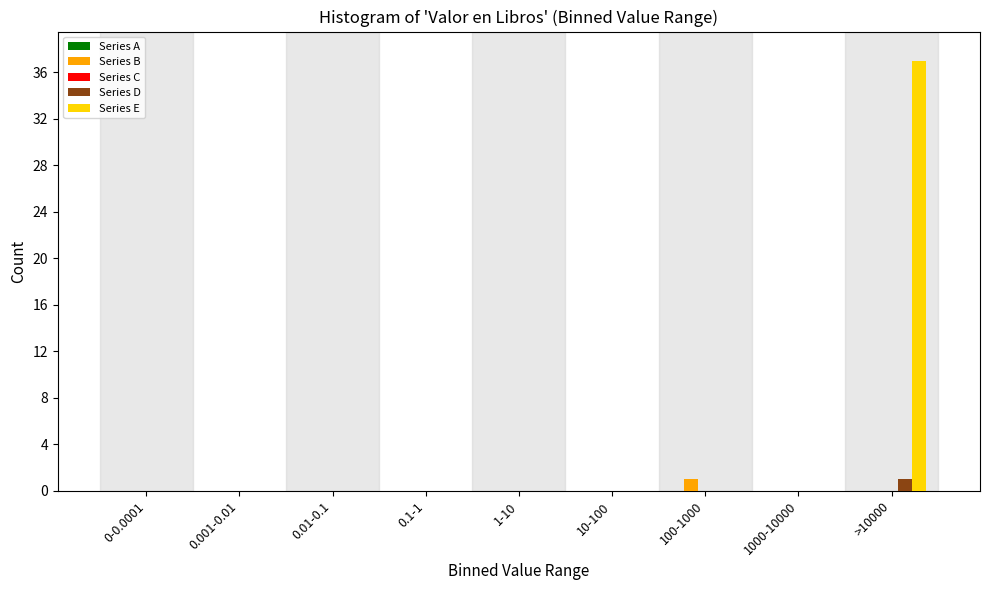

What is the maximum value for Series E?

37